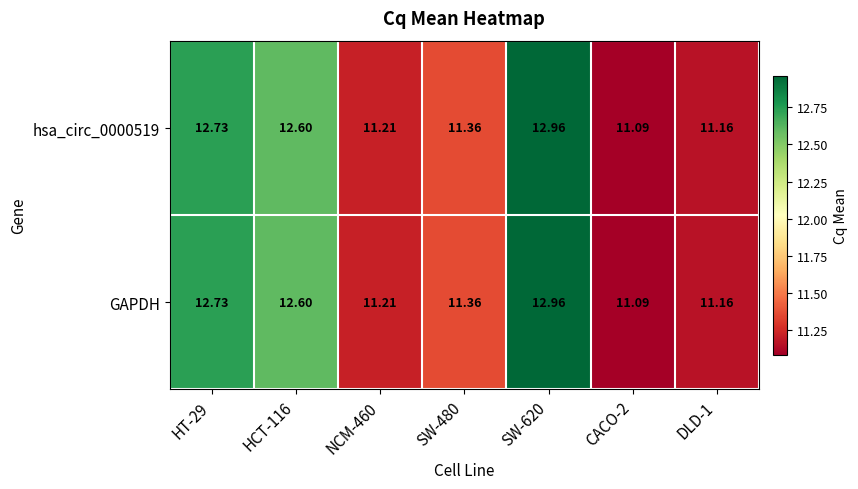

Is the value of GAPDH at NCM-460 greater than the value of hsa_circ_0000519 at DLD-1?

Yes